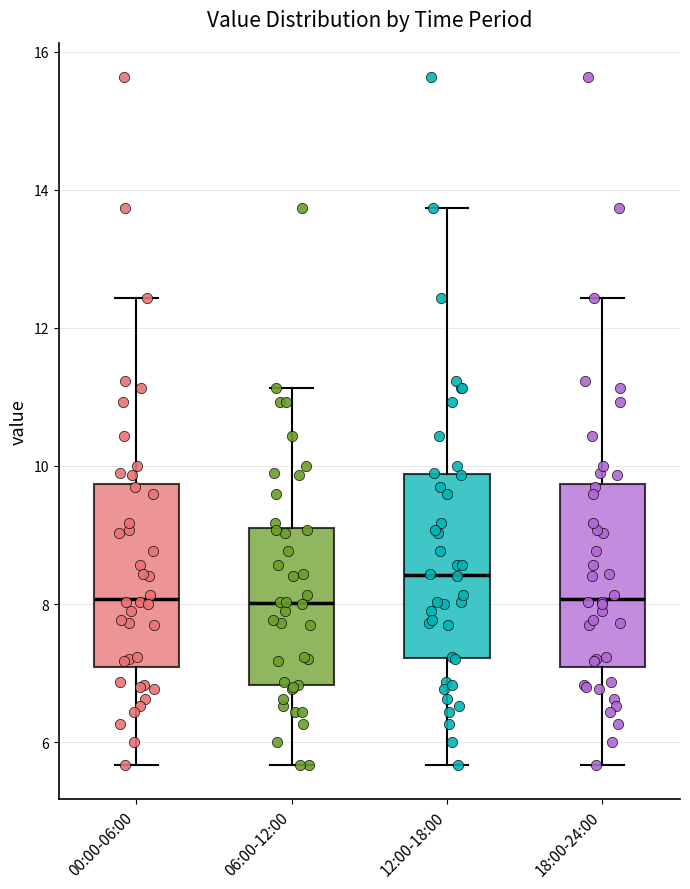

Where does the lower whisker of the box for 12:00-18:00 end on the y-axis? The values are not printed on the chart, so give them approximately, as read against the axis.

5.6